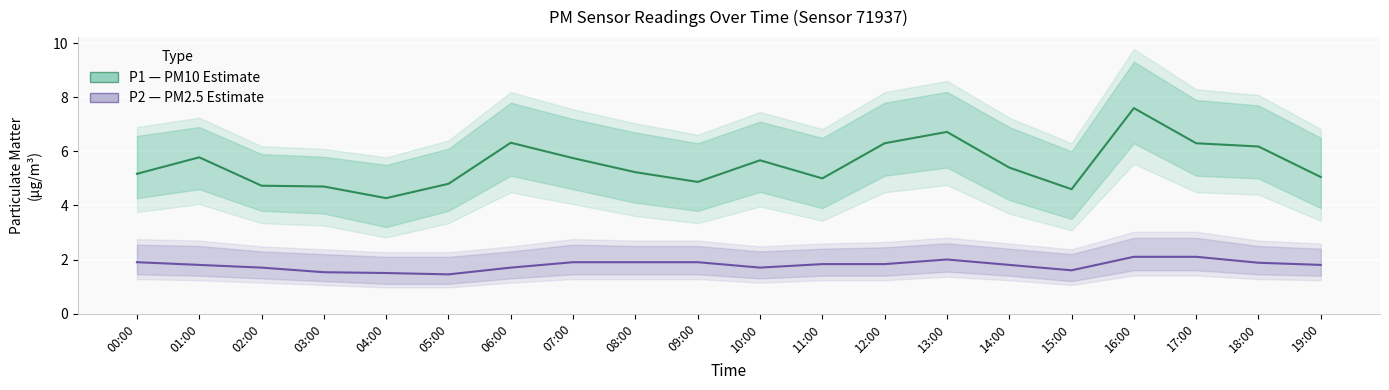

What is the value of the P2 (PM2.5 Estimate) point at the 19th from the left?

1.9